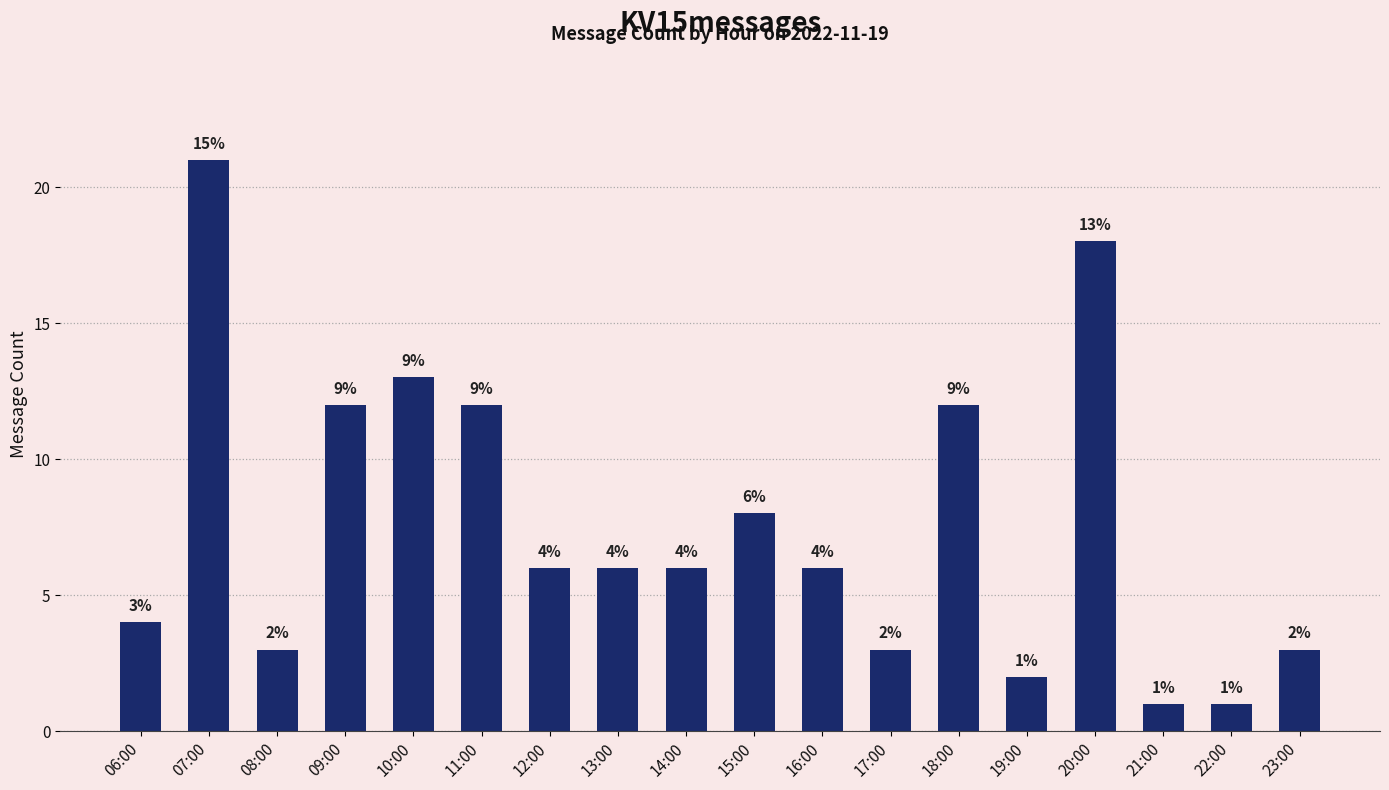

What is the difference between the values at 08:00 and 12:00?

3